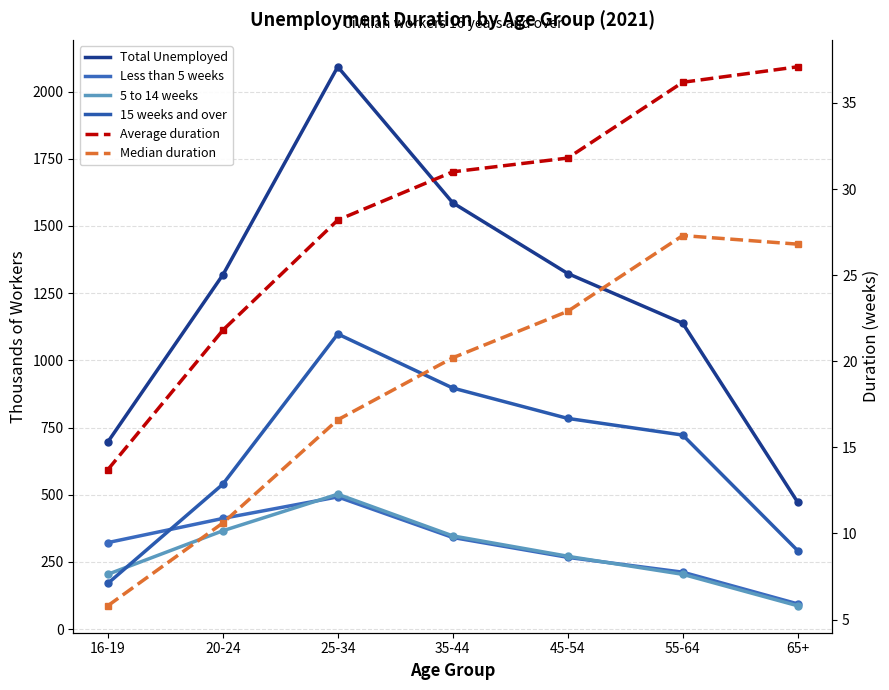

Reading left to right, what are all the values shown in this chart?

Total Unemployed: 16-19=696.0	20-24=1317.0	25-34=2092.0	35-44=1586.0	45-54=1323.0	55-64=1138.0	65+=472.0
Less than 5 weeks: 16-19=322.0	20-24=412.0	25-34=492.0	35-44=341.0	45-54=267.0	55-64=212.0	65+=94.0
5 to 14 weeks: 16-19=204.0	20-24=366.0	25-34=502.0	35-44=347.0	45-54=271.0	55-64=204.0	65+=87.0
15 weeks and over: 16-19=170.0	20-24=539.0	25-34=1098.0	35-44=897.0	45-54=784.0	55-64=722.0	65+=292.0
Average duration: 16-19=13.7	20-24=21.8	25-34=28.2	35-44=31.0	45-54=31.8	55-64=36.2	65+=37.1
Median duration: 16-19=5.8	20-24=10.6	25-34=16.6	35-44=20.2	45-54=22.9	55-64=27.3	65+=26.8